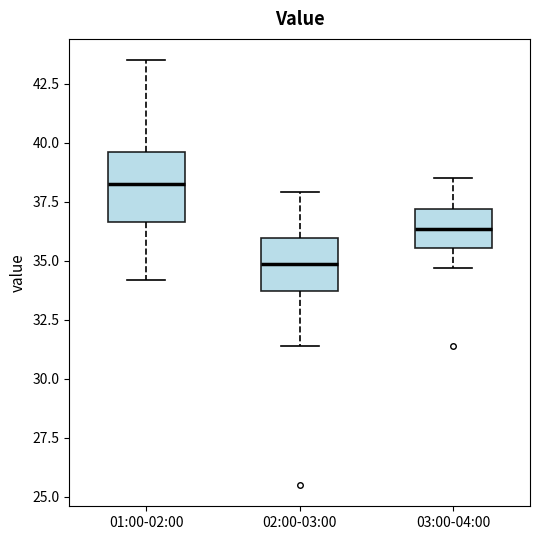

Comparing the boxes themselves (not the whiskers), which one is the tallest?

01:00-02:00